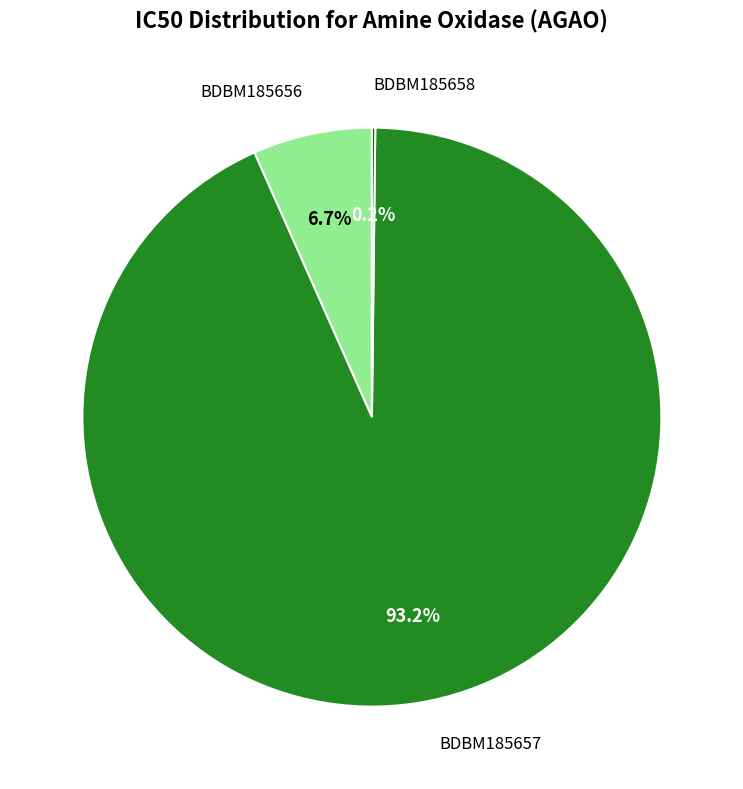

Is there any slice that represents more than half of the pie?

Yes